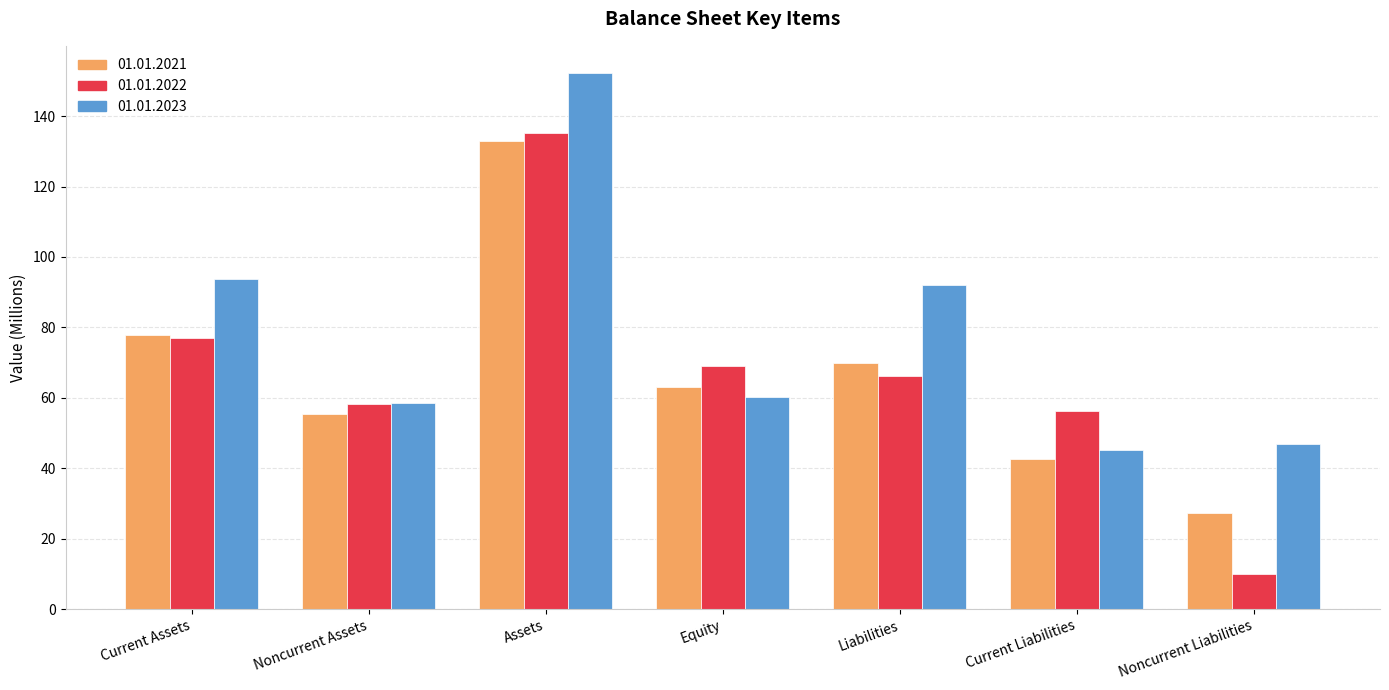

What position from the left is Current Assets?

1